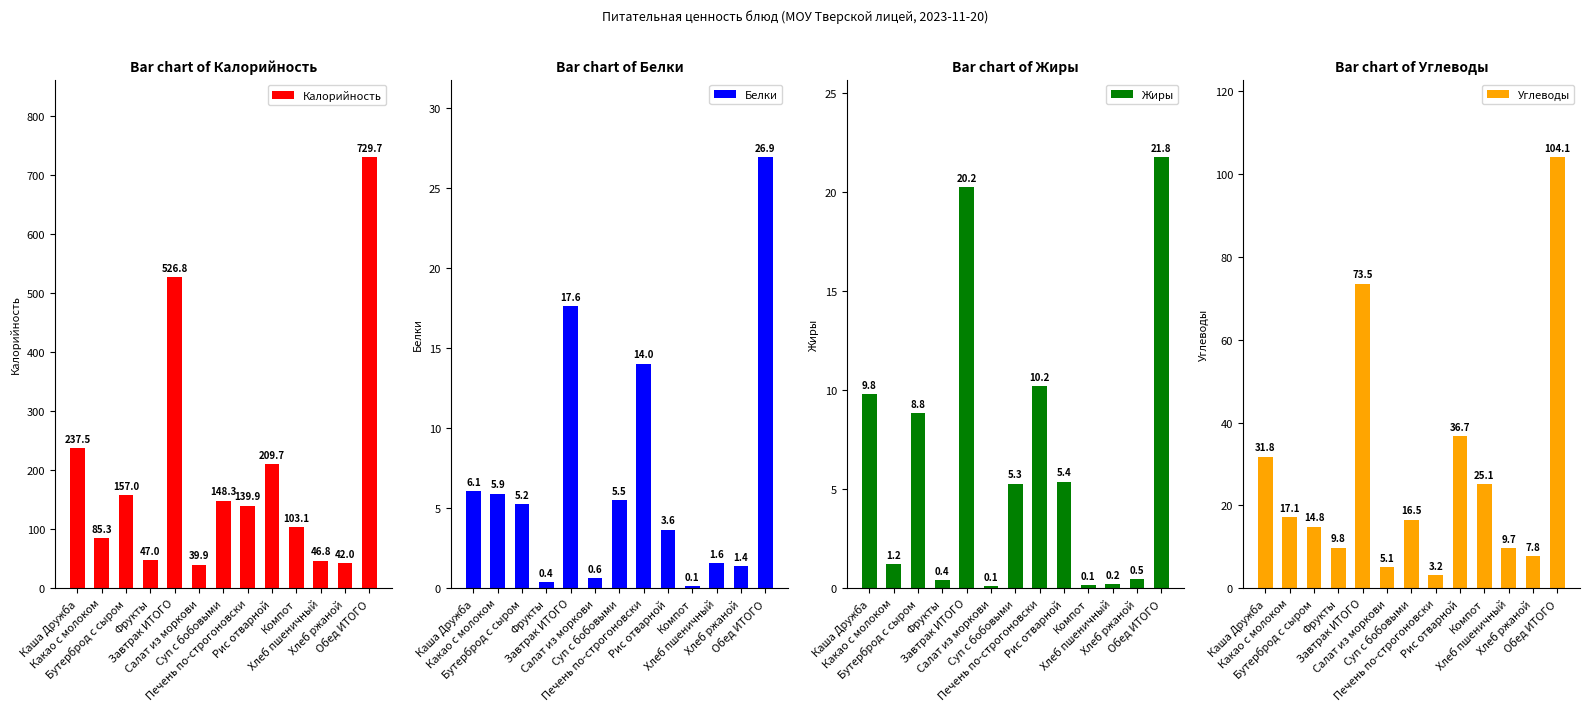

At which label does Углеводы reach its minimum?

Печень по-строгоновски